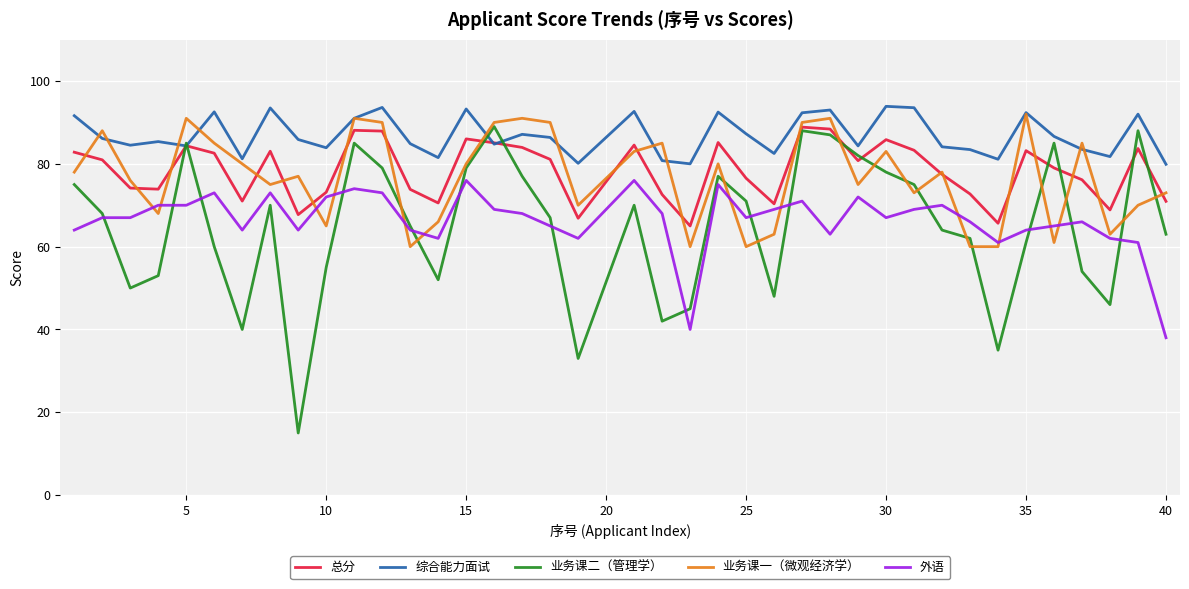

True or false: 外语 and 综合能力面试 cross at least once.

False